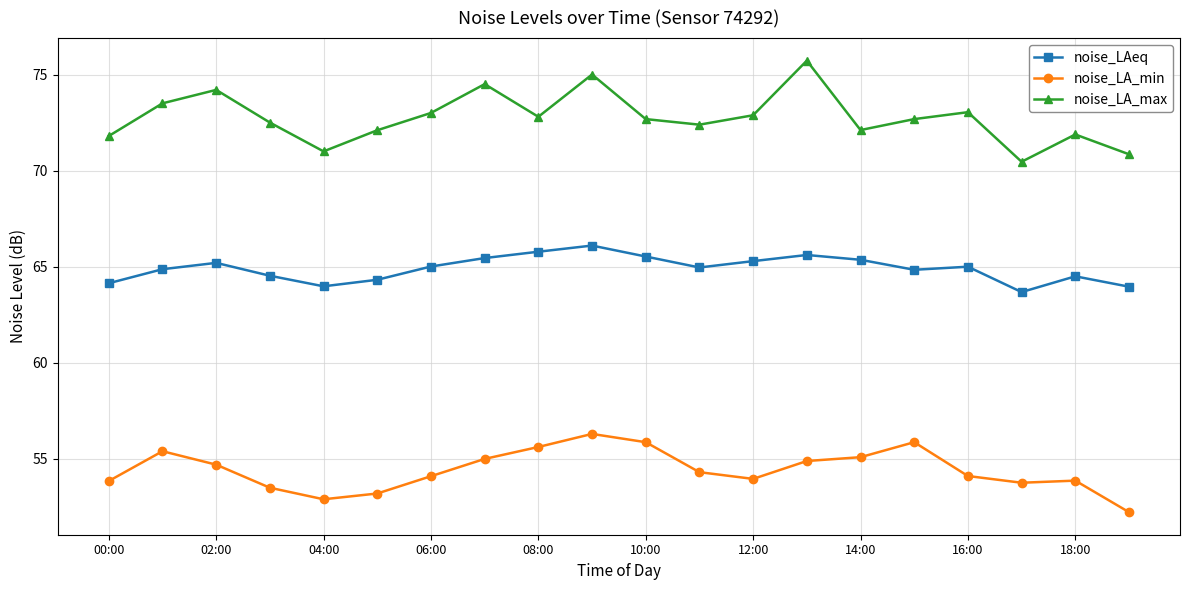

True or false: noise_LAeq and noise_LA_max intersect in this chart.

False